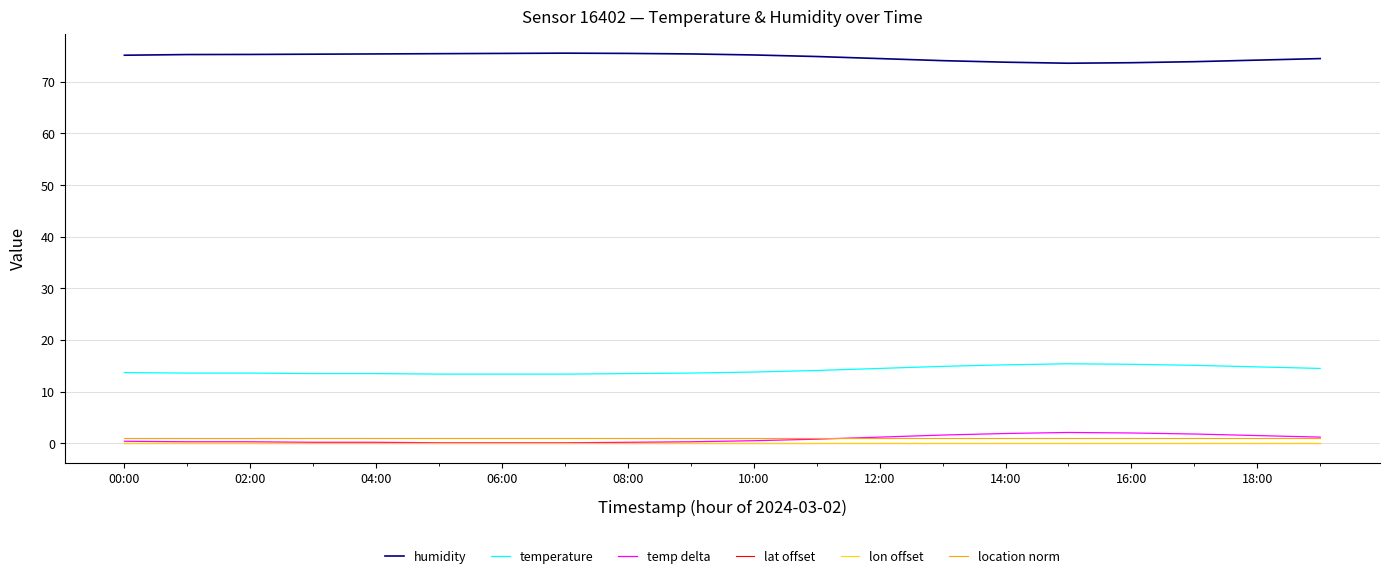

What is the label of the 19th point from the left?

18:00